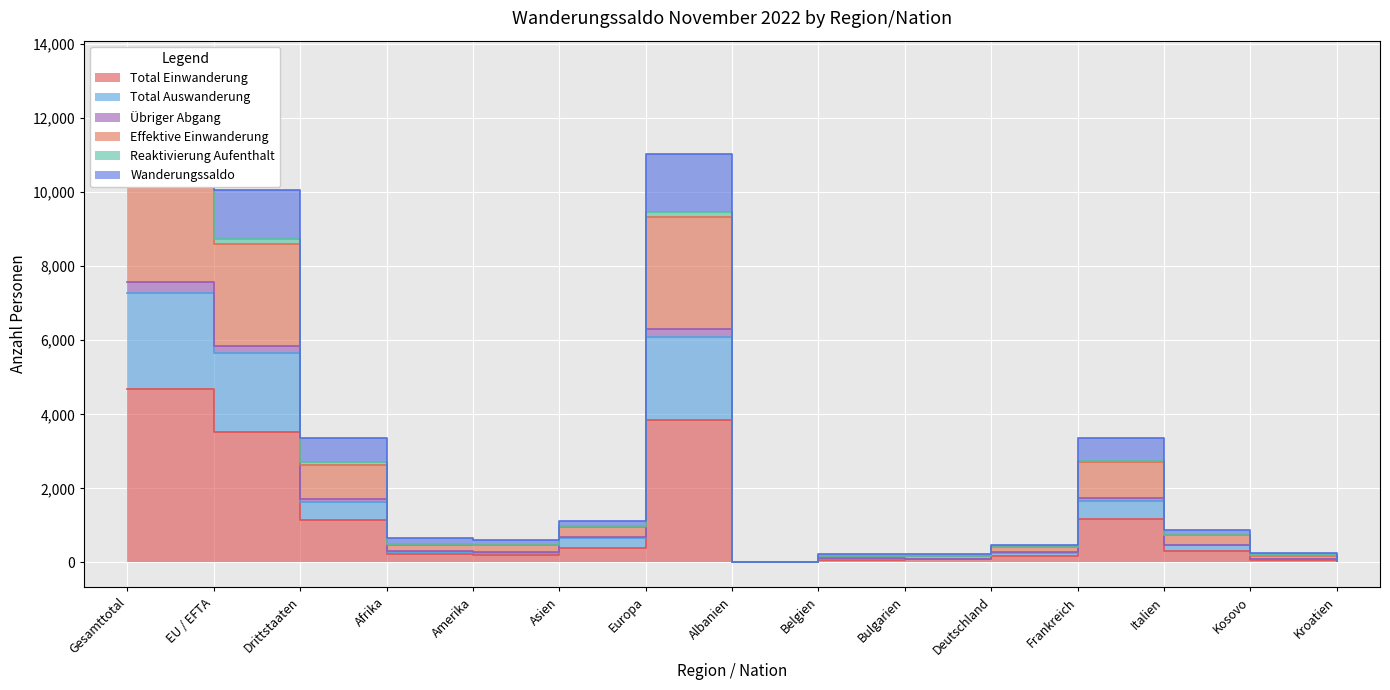

What is the label of the 5th point from the left?

Amerika